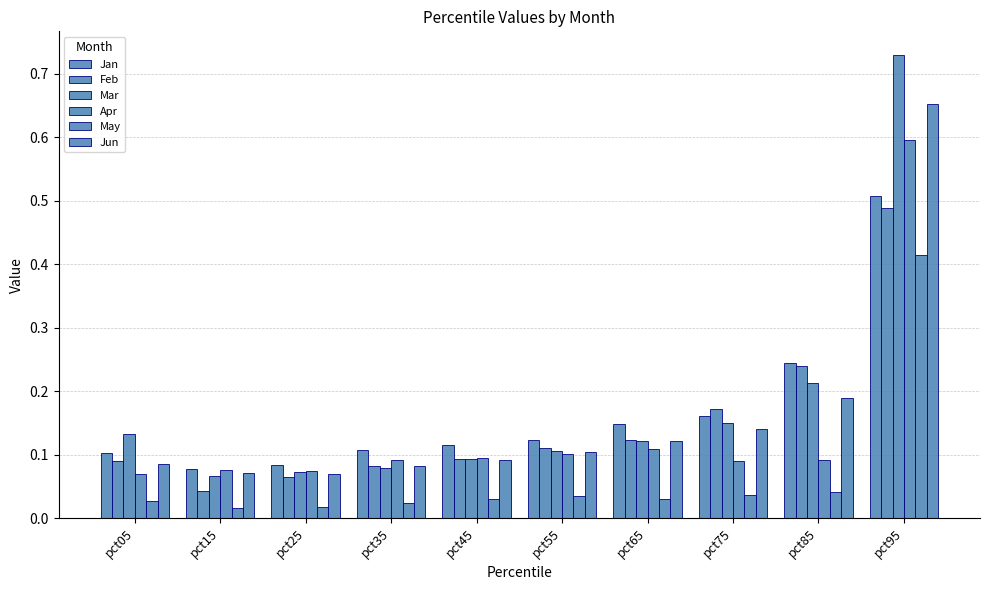

Does the chart contain stacked bars?

No